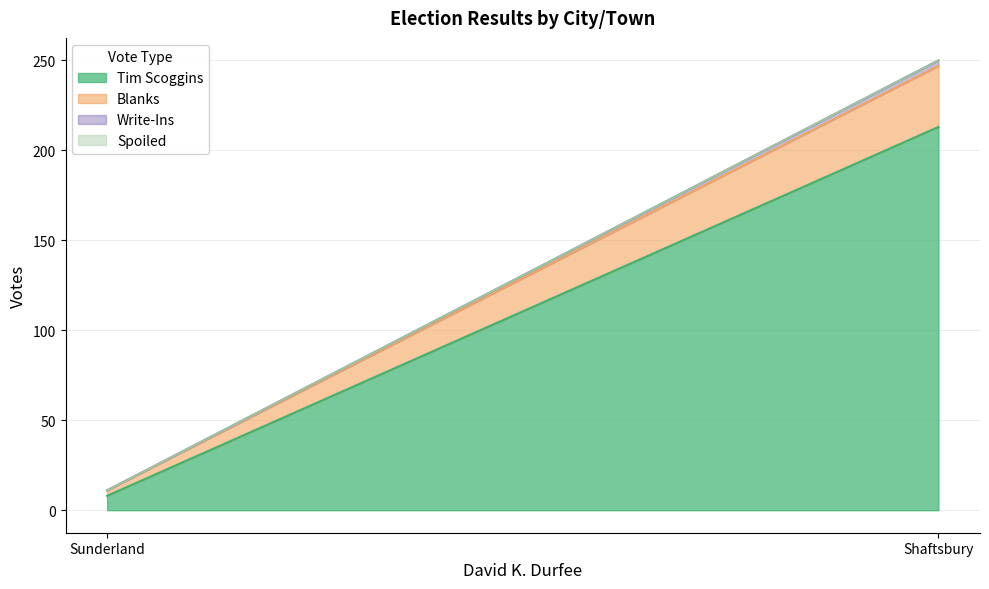

The Blanks series shows 2 at Sunderland. True or false?

False